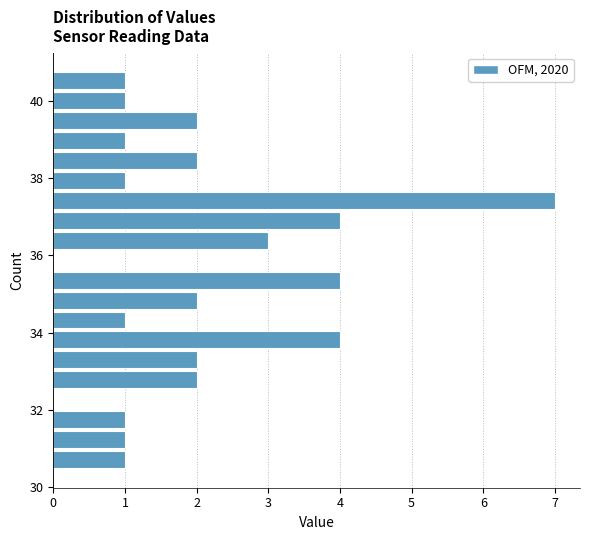

Around what value on the y-axis is the longest bar? Give the approximate position of its centre, as read against the axis.

37.4